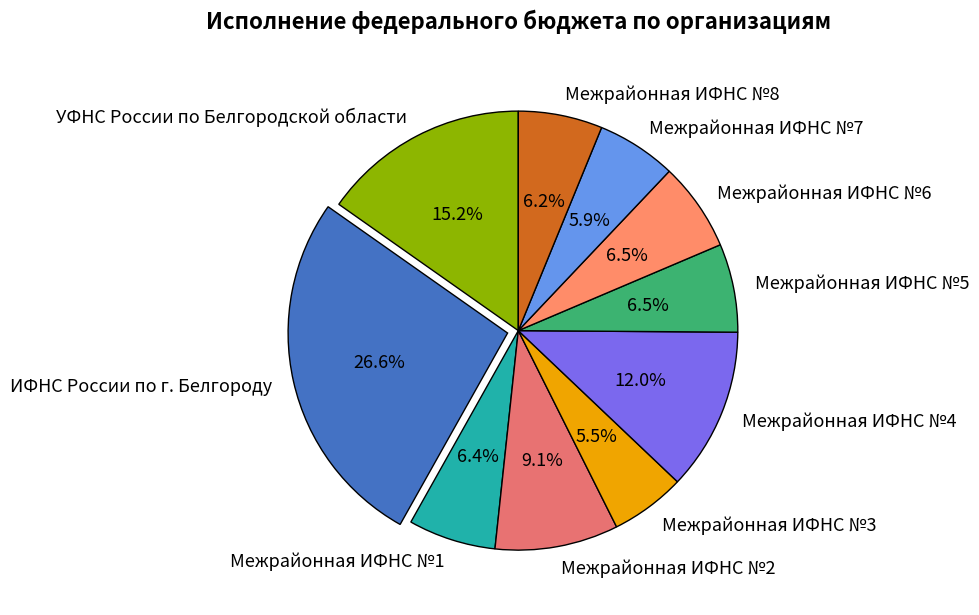

Between Межрайонная ИФНС №4 and Межрайонная ИФНС №5, which is larger?

Межрайонная ИФНС №4